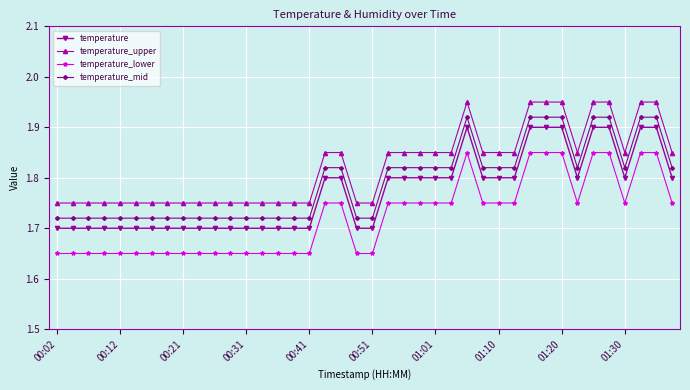

At how many categories does at least one series exceed 1?

40